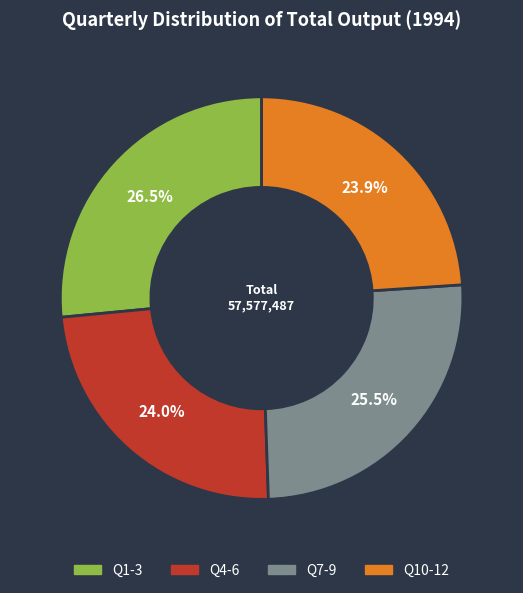

What percentage is NOT represented by Q1-3?

73.5%